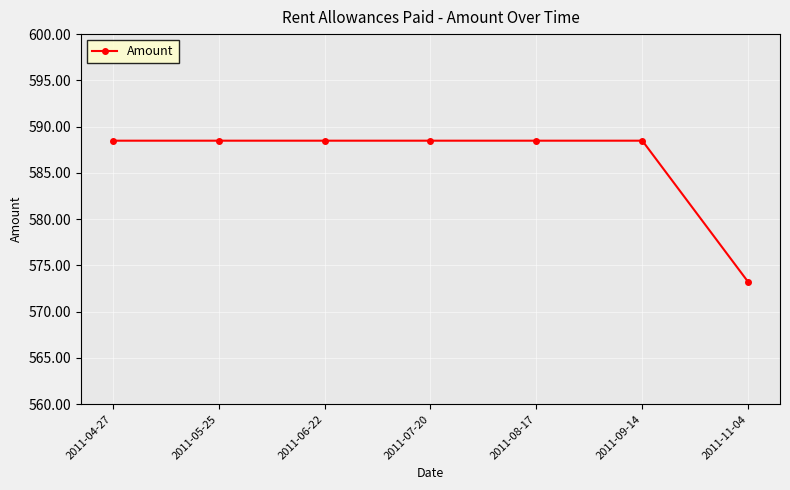

How many values exceed 588?

6